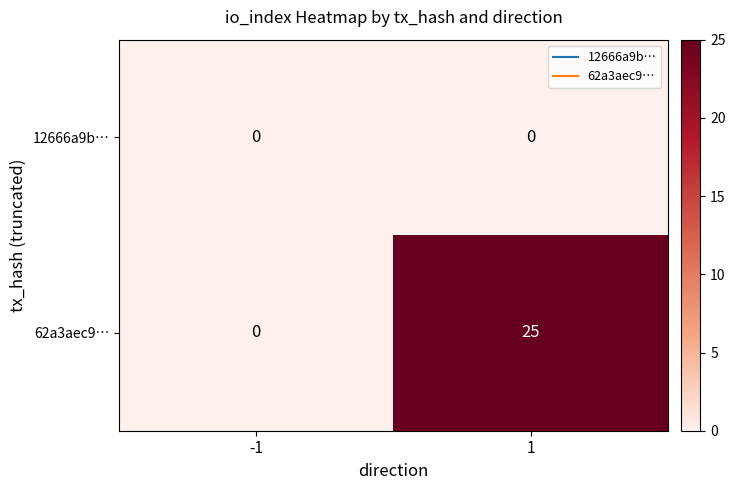

Between -1 and 1, which series saw the biggest shift?

62a3aec9…